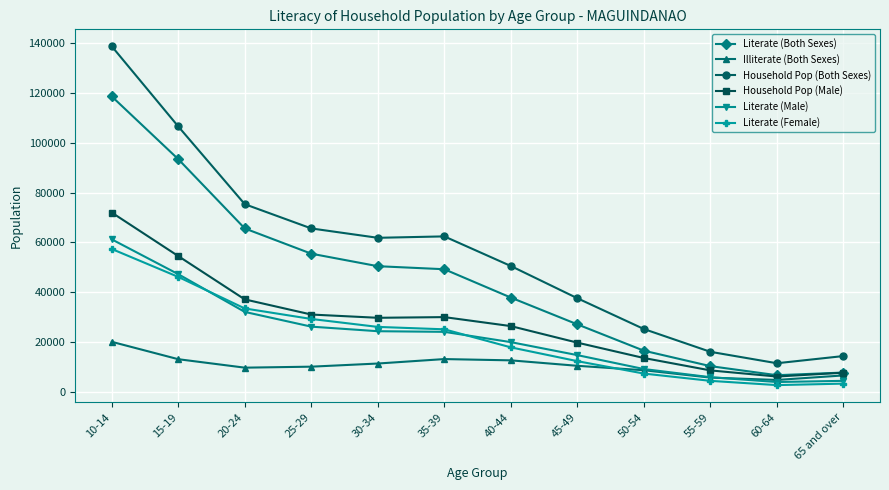

What is the maximum value shown in the chart?

138703